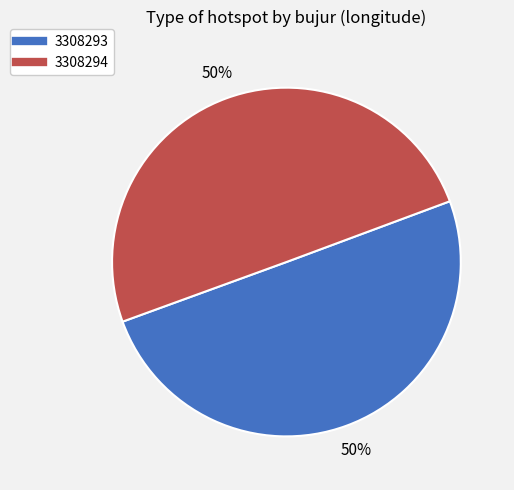

The 3308293 slice represents 60% of the pie. True or false?

False